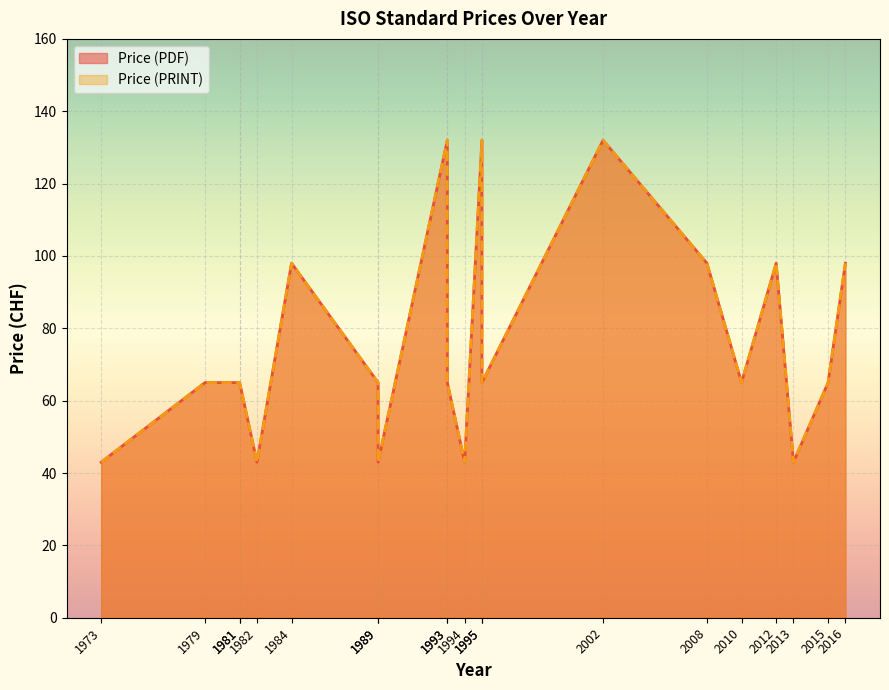

At which label does Price (PRINT) reach its minimum?

1973